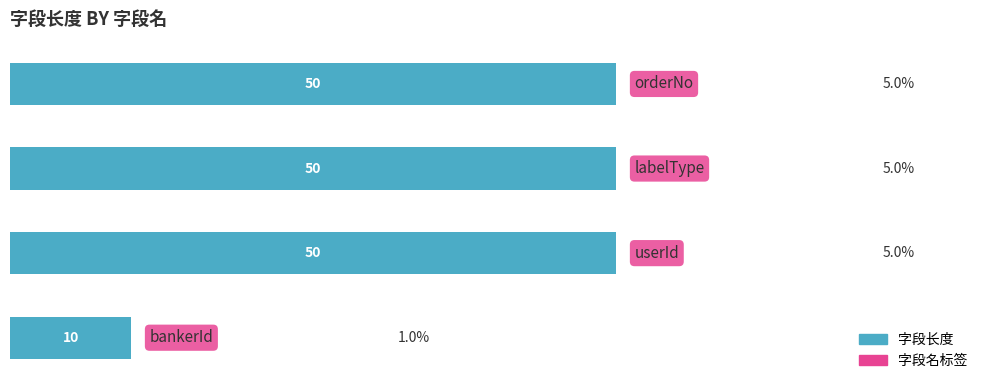

Read the value at userId, to the nearest 10.

50